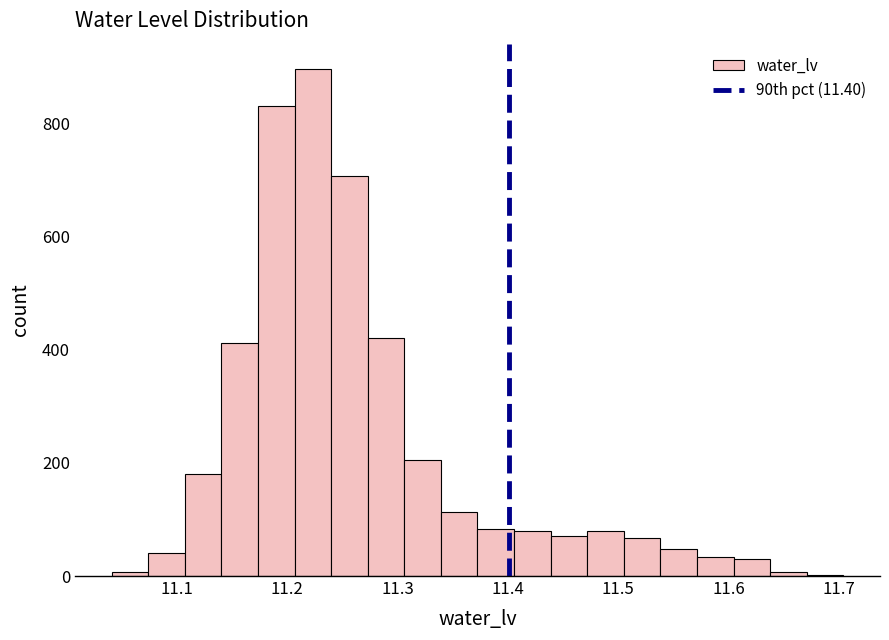

Read against the x-axis, roughly where is the centre of the tallest bar?

11.22